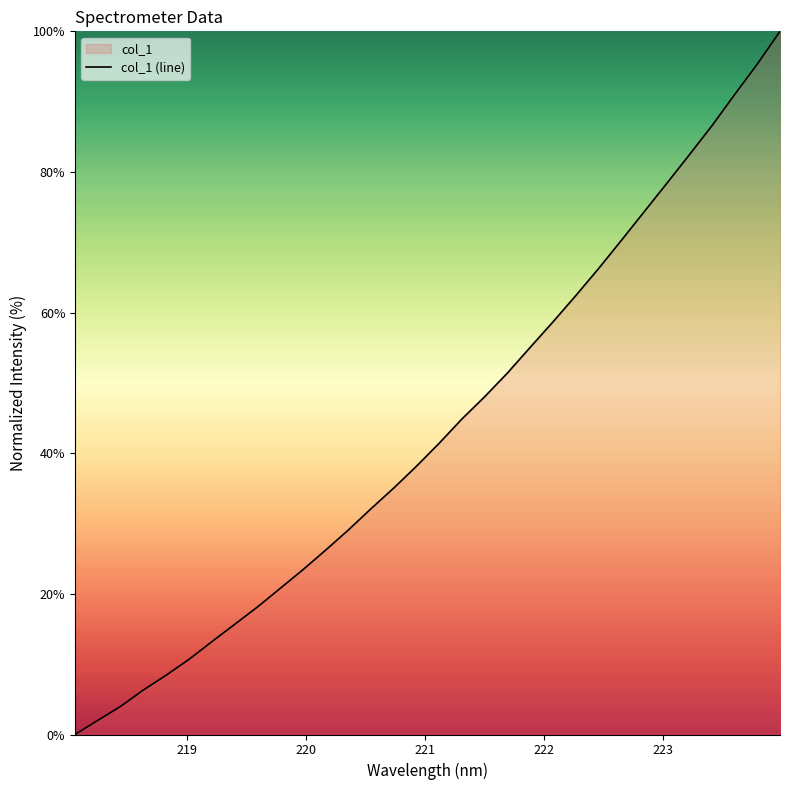

What is the greatest value displayed?

100.0